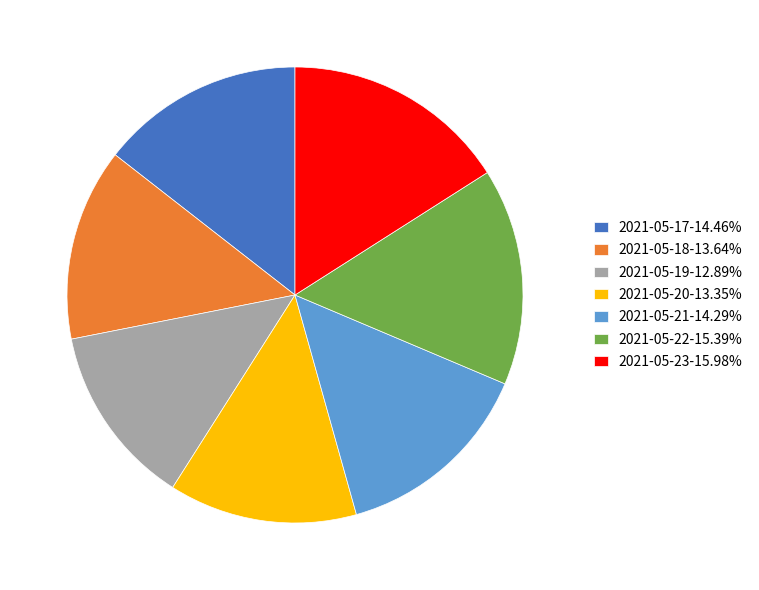

Does any single category account for the majority?

No